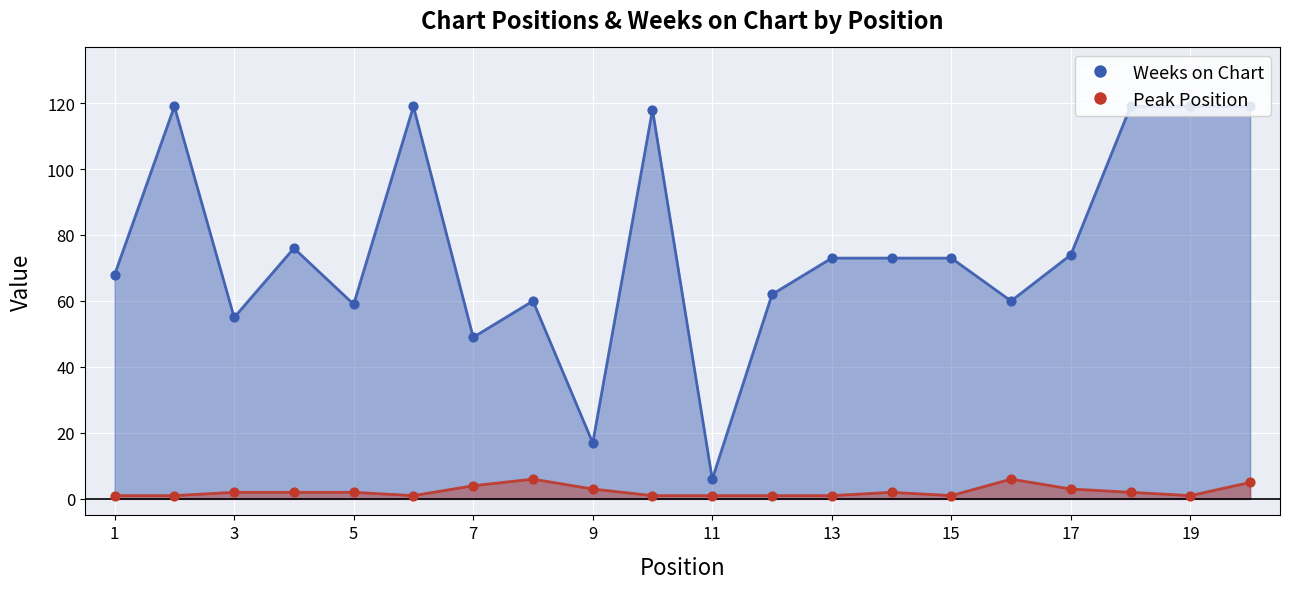

Which series contains the lowest Y value?

Peak Position